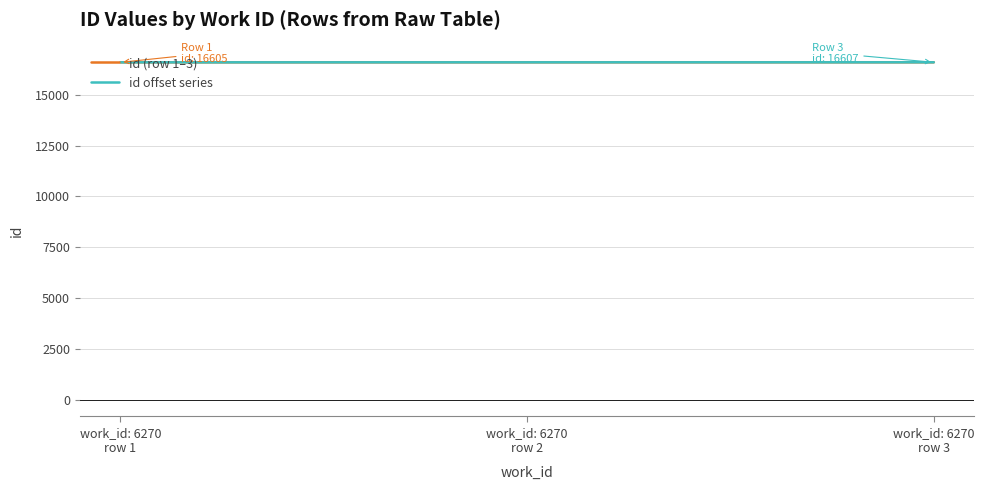

How many lines are shown in the chart?

2